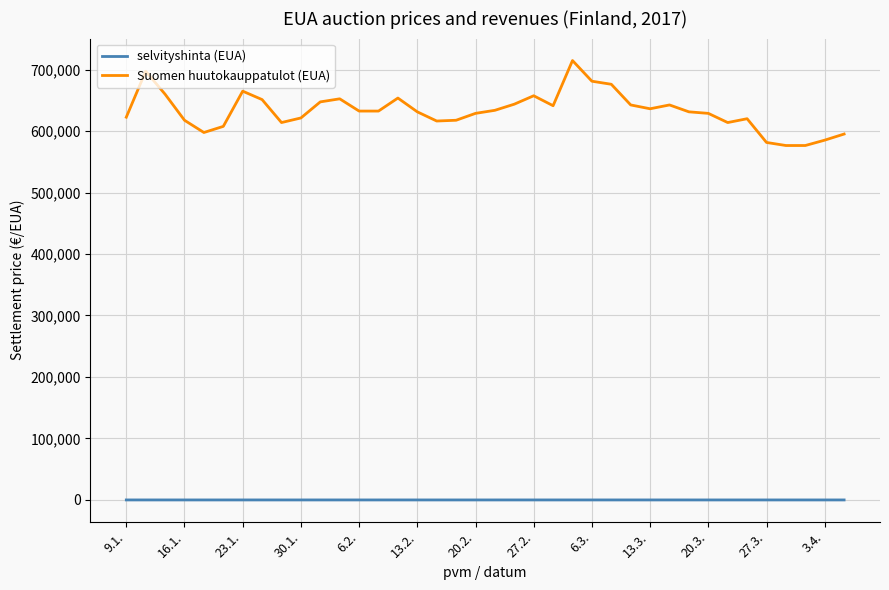

Does the chart have visible grid lines?

Yes